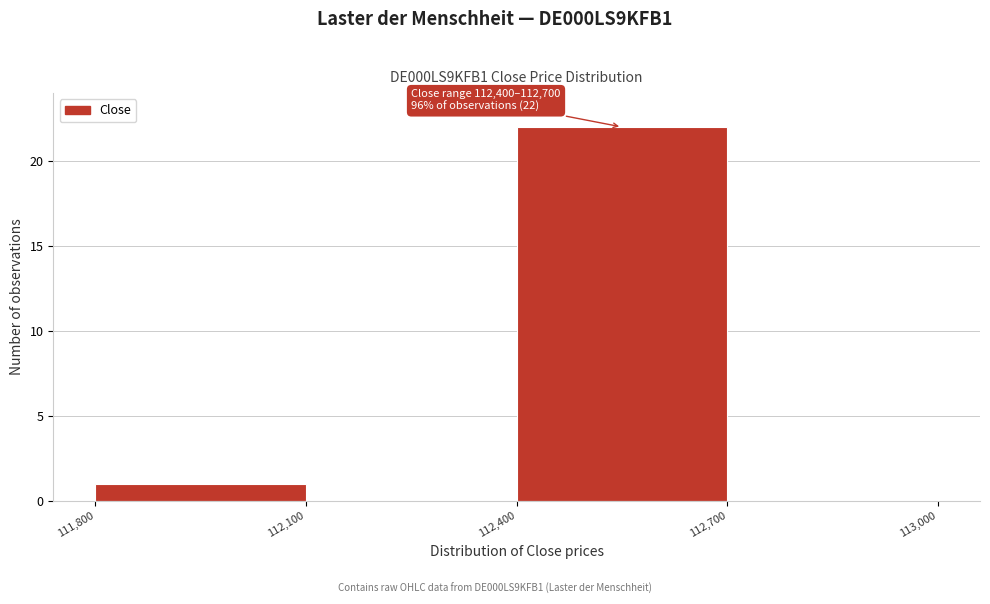

Which range on the x-axis has the tallest bar?

112,400 to 112,700